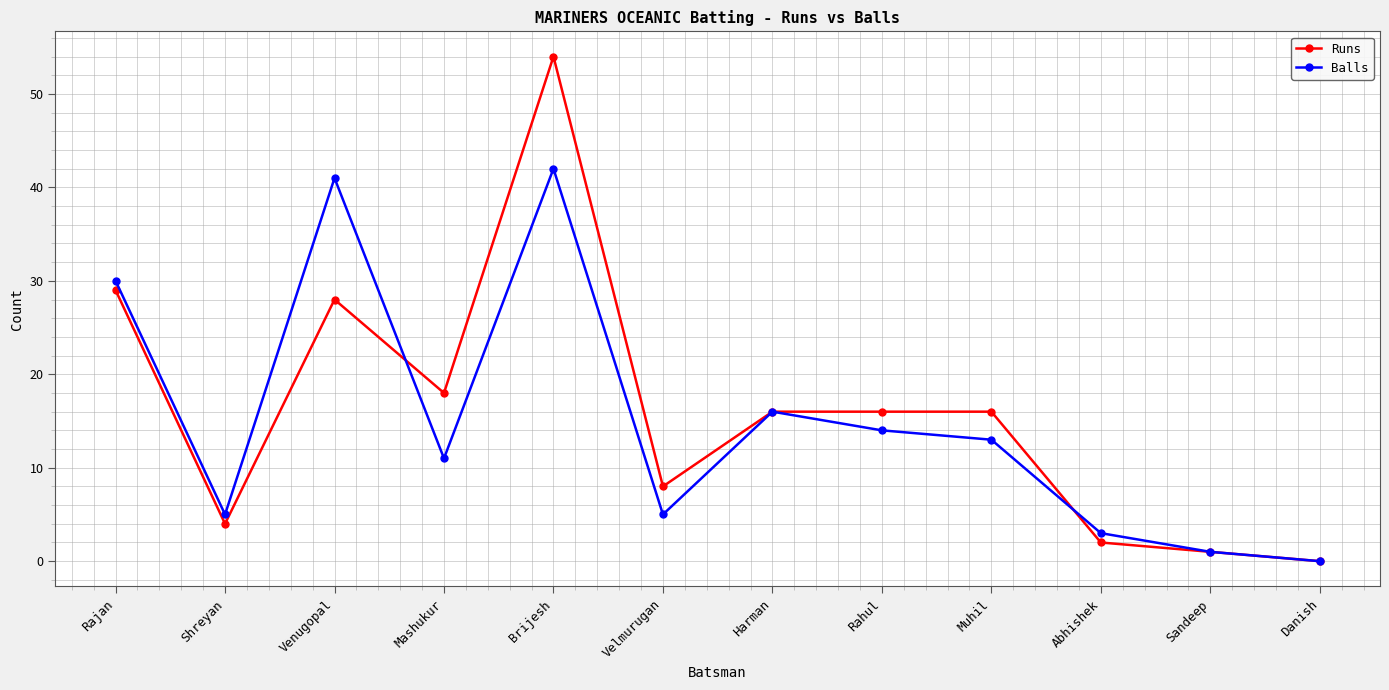

What is the difference between the Runs values at Danish and Rahul?

16